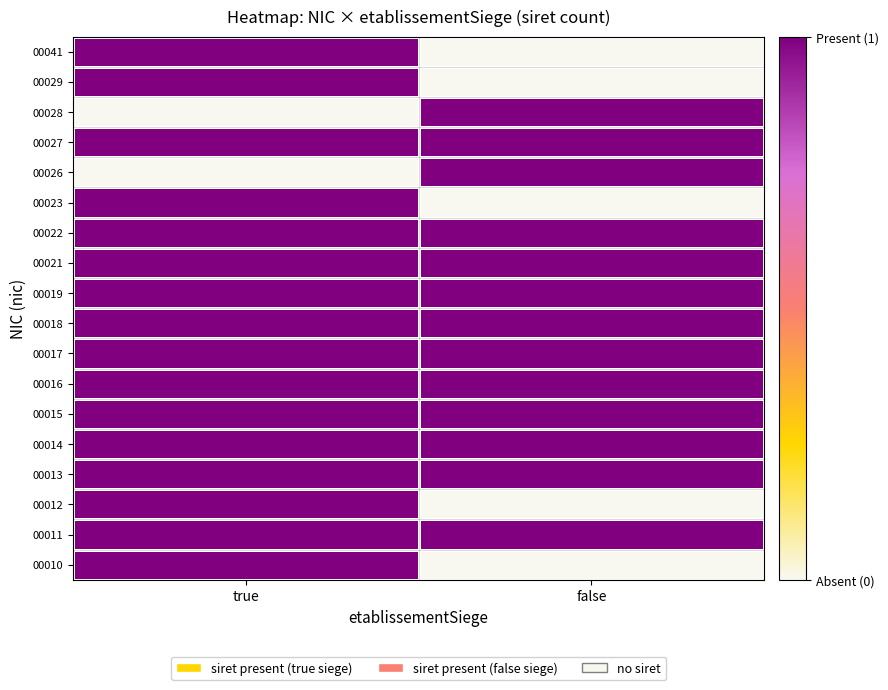

Reading right to left, list all the values displayed in this chart.

00010: false=0	true=1
00011: false=1	true=1
00012: false=0	true=1
00013: false=1	true=1
00014: false=1	true=1
00015: false=1	true=1
00016: false=1	true=1
00017: false=1	true=1
00018: false=1	true=1
00019: false=1	true=1
00021: false=1	true=1
00022: false=1	true=1
00023: false=0	true=1
00026: false=1	true=0
00027: false=1	true=1
00028: false=1	true=0
00029: false=0	true=1
00041: false=0	true=1